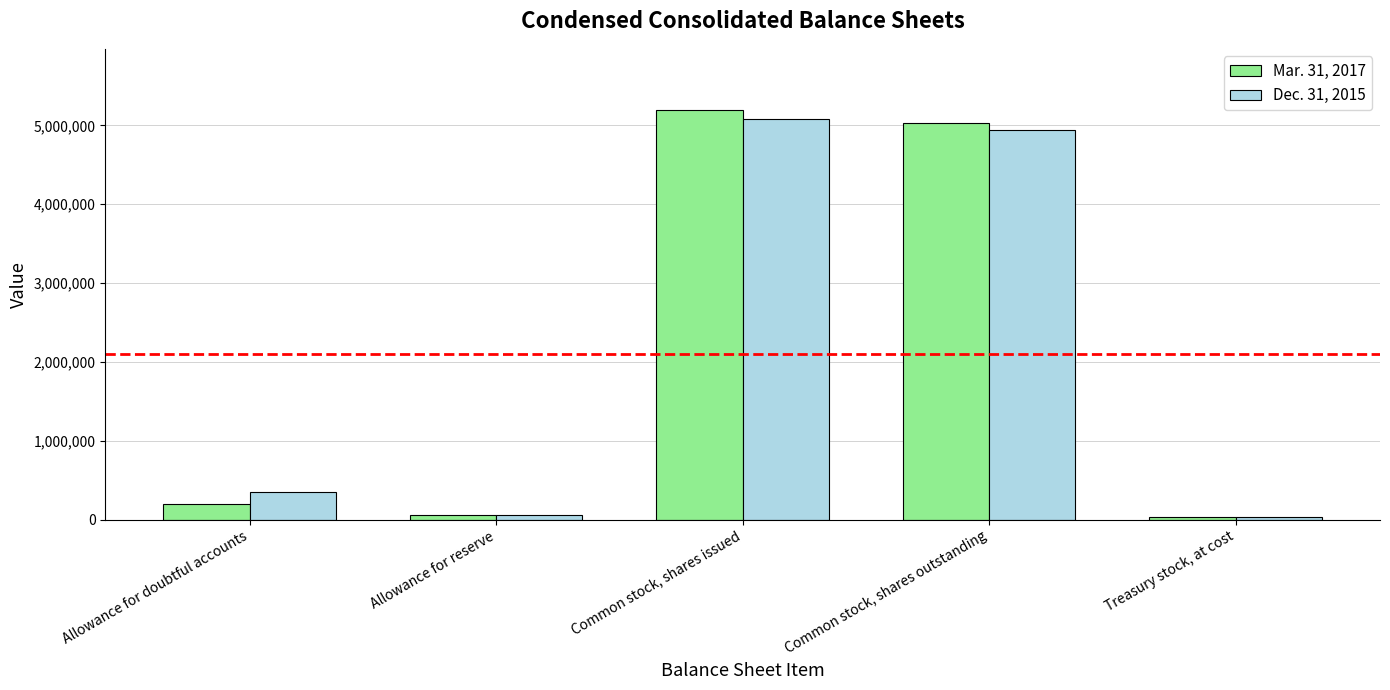

How many data points in Dec. 31, 2015 are less than 347087?

2